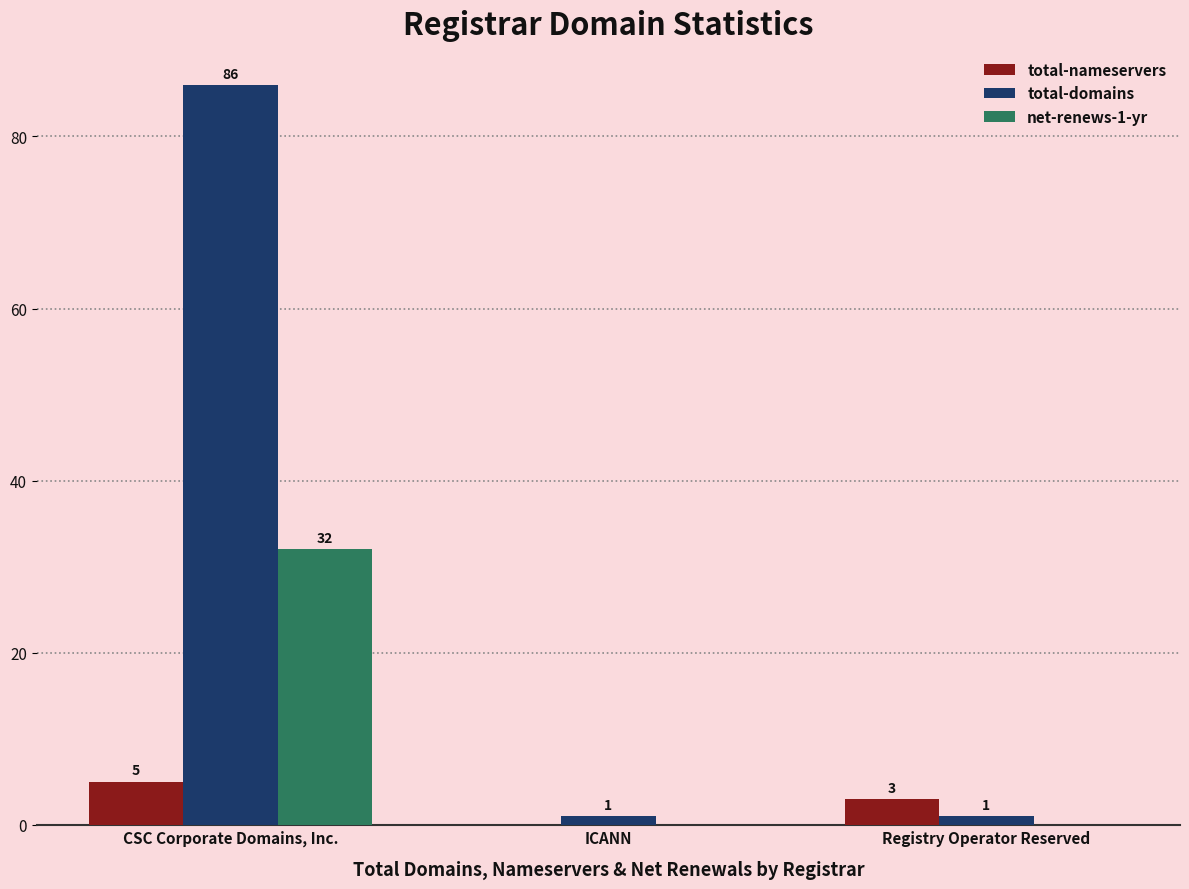

At which label does total-nameservers first exceed 3?

CSC Corporate Domains, Inc.